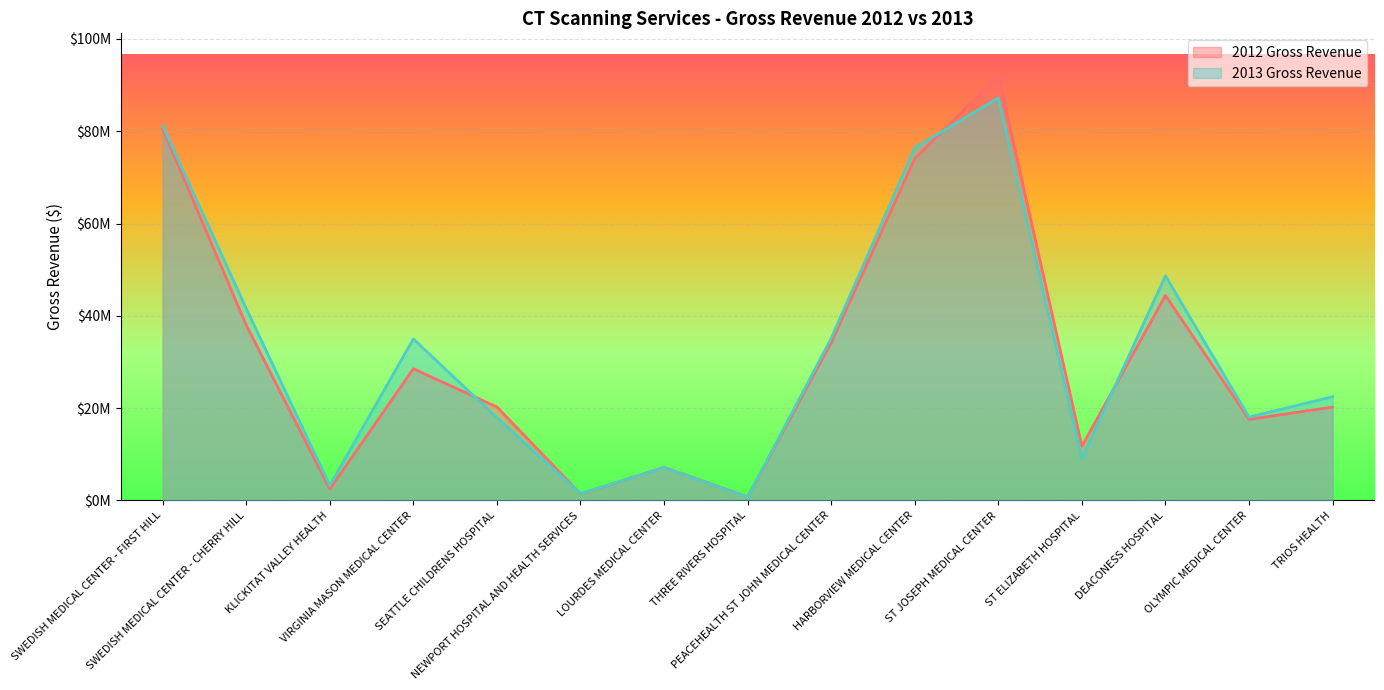

What is the value of the 2013 Gross Revenue point at the 15th from the left?

22485157